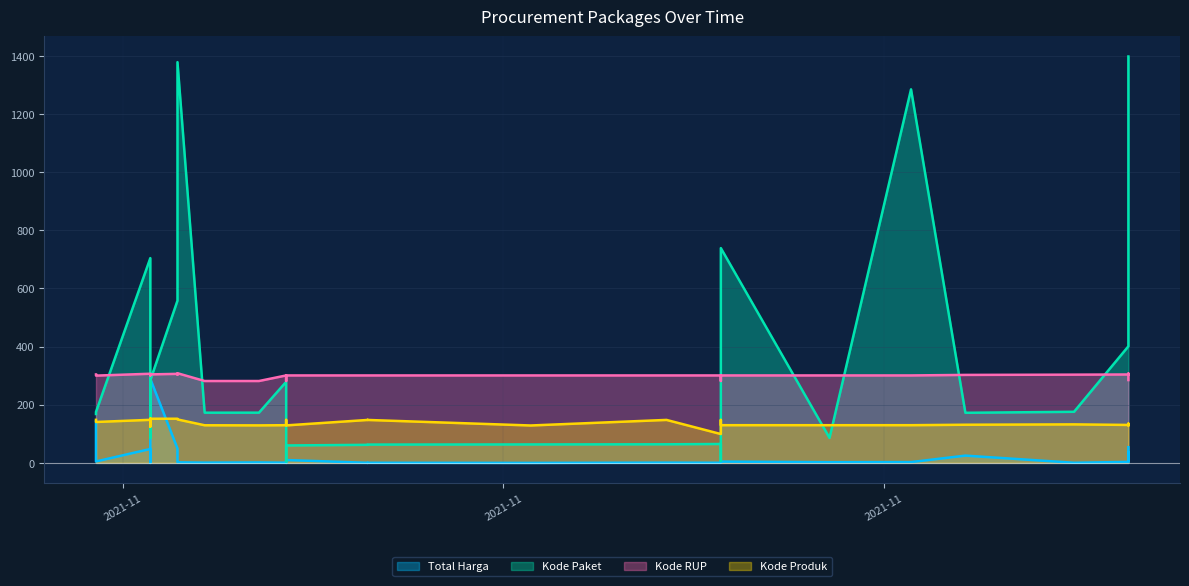

True or false: Kode Produk has more than 0 points higher than both neighbors.

True